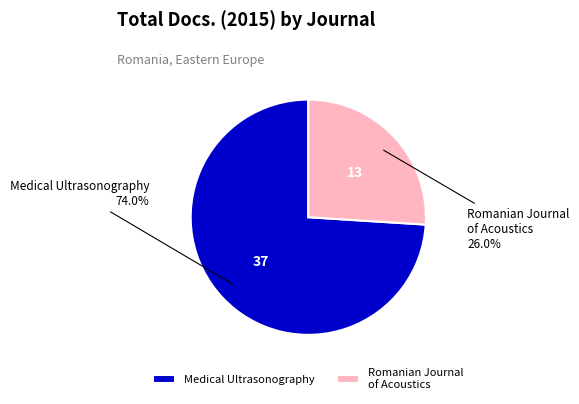

What is the total percentage of Medical Ultrasonography and Romanian Journal of Acoustics?

100.0%